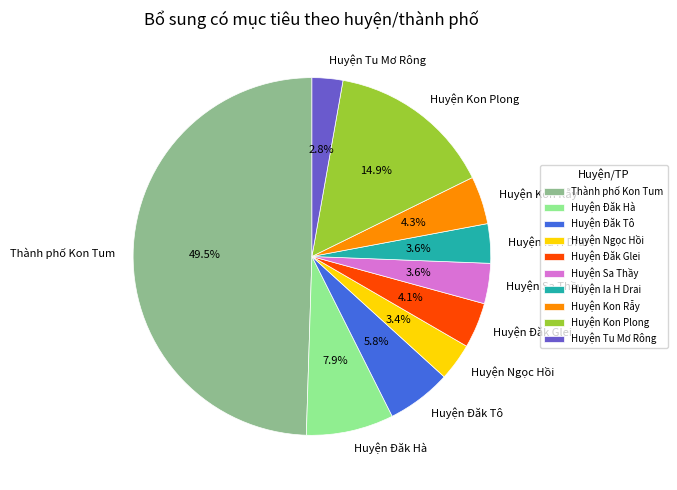

Which slice is the largest?

Thành phố Kon Tum